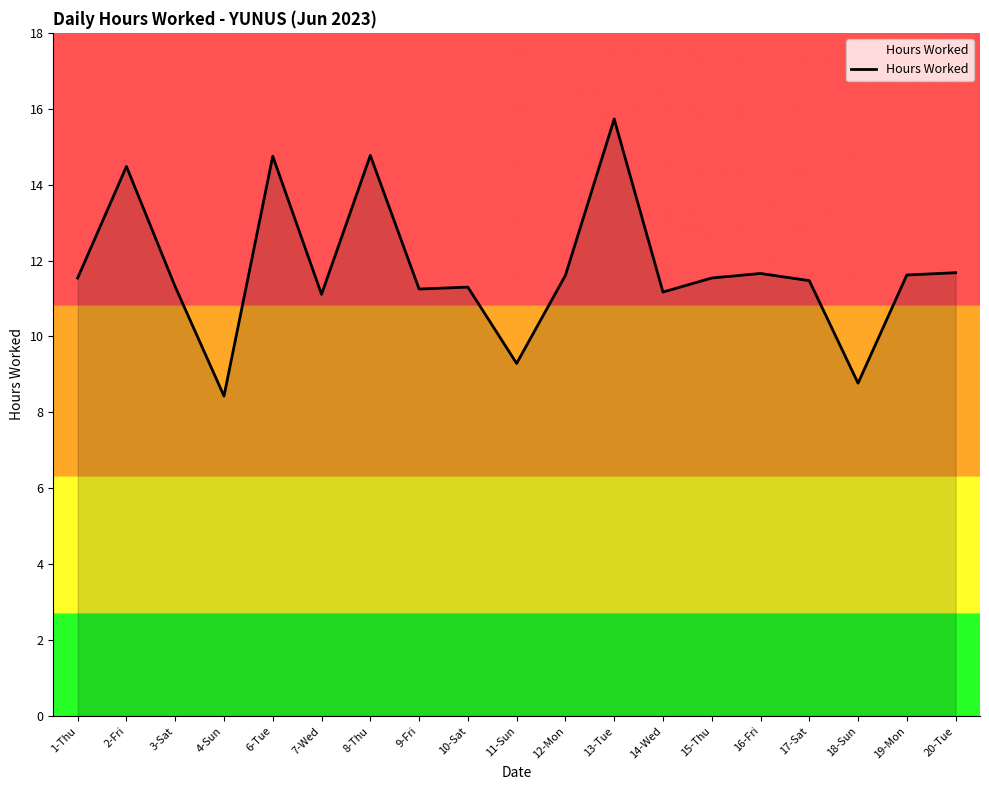

What is the approximate value at 13-Tue?

15.7